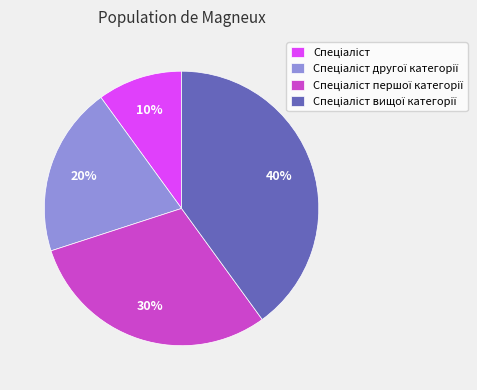

Is there any slice that represents more than half of the pie?

No